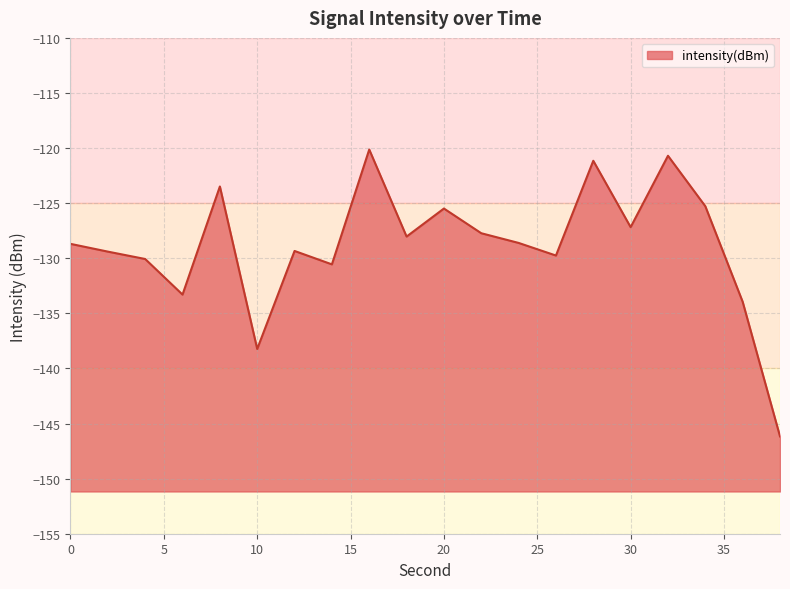

What is the maximum value shown in the chart?

-120.1